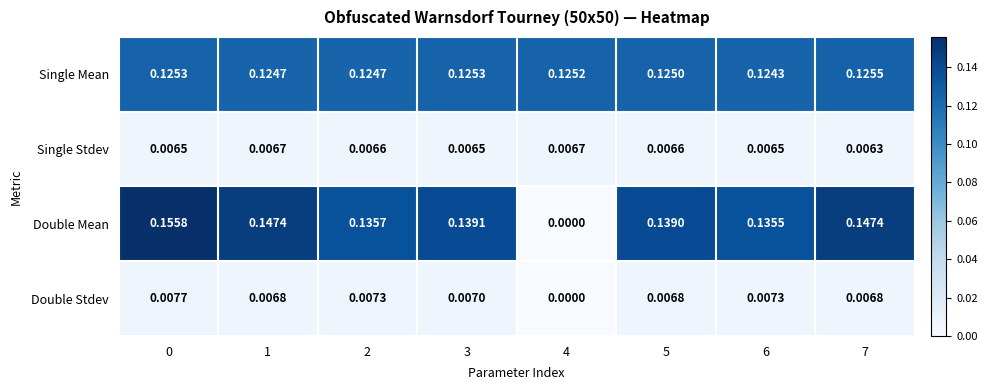

Is the value of Double Stdev at 3 greater than the value of Single Stdev at 3?

Yes